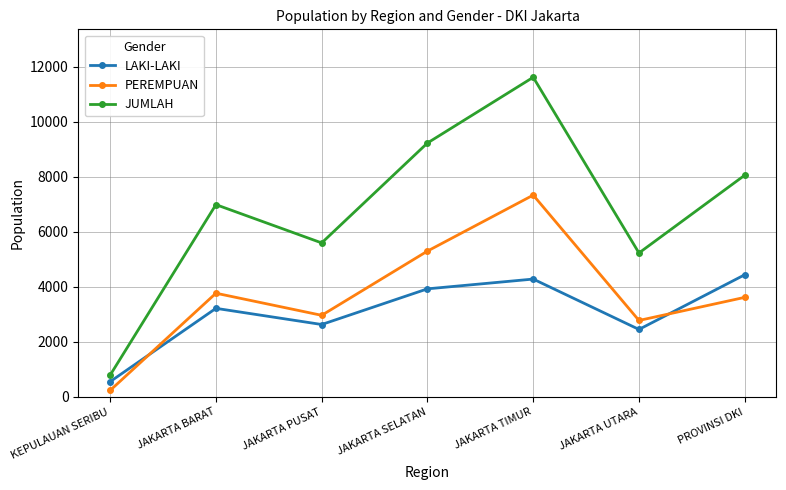

What is the difference between the highest and lowest values at JAKARTA SELATAN?

5303